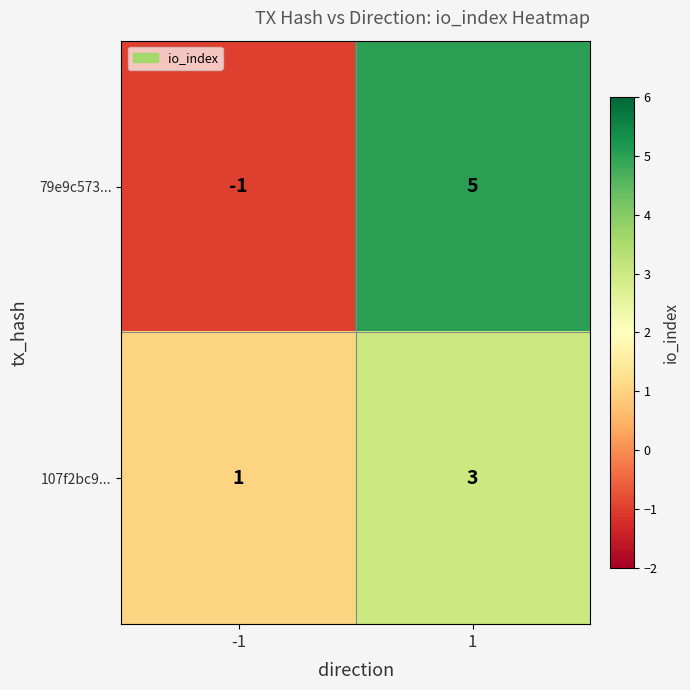

What is the sum of the 107f2bc9... values at 1 and -1?

4